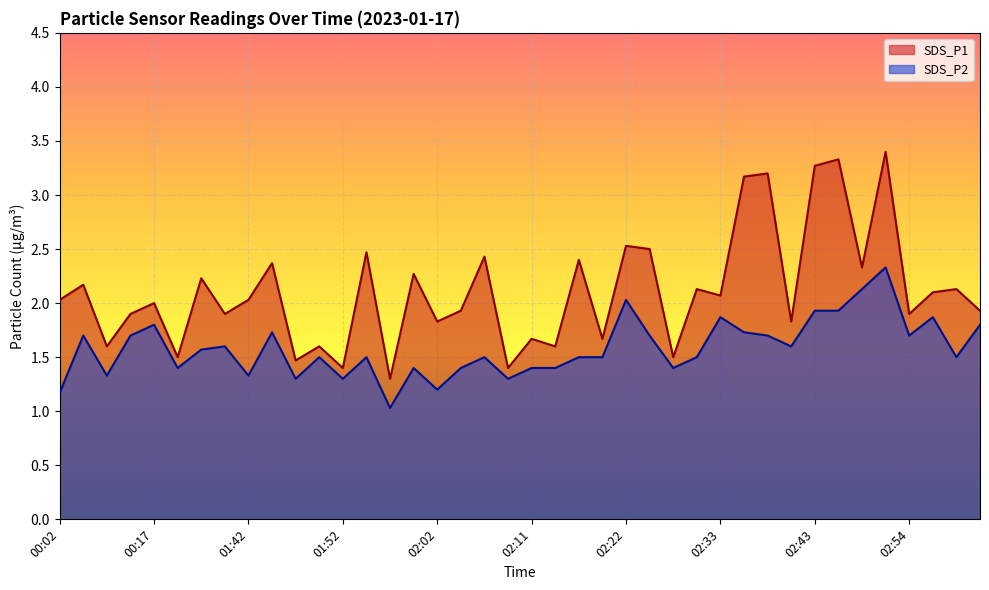

True or false: SDS_P2 and SDS_P1 intersect in this chart.

False